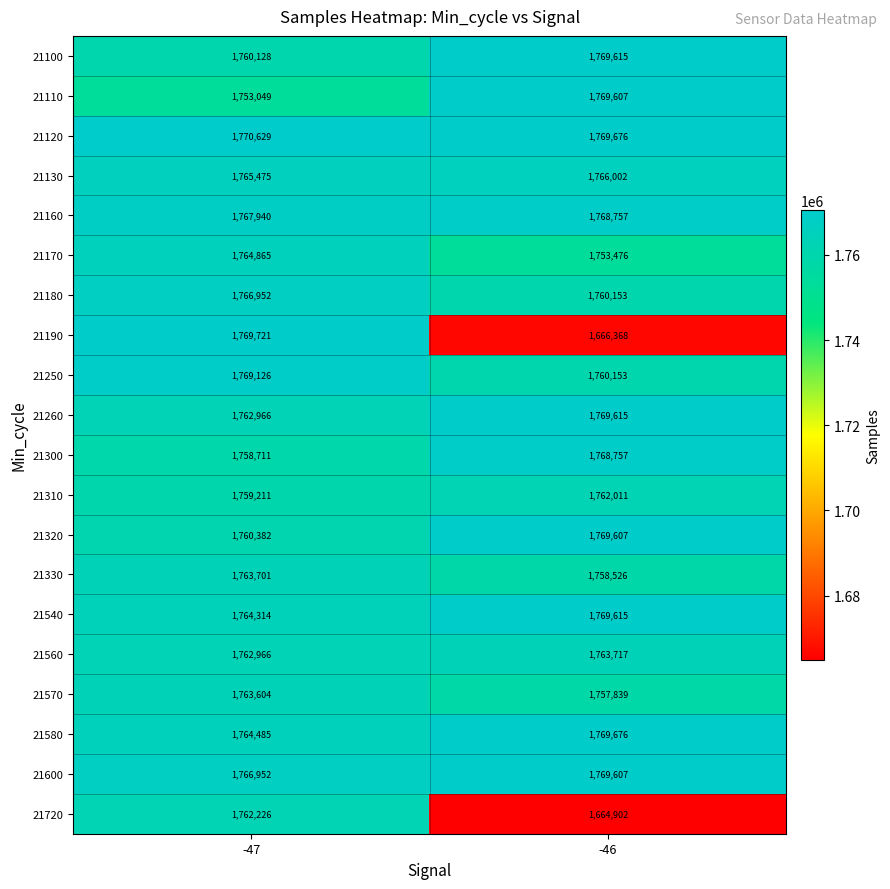

At which category is the sum across all series the highest?

-47